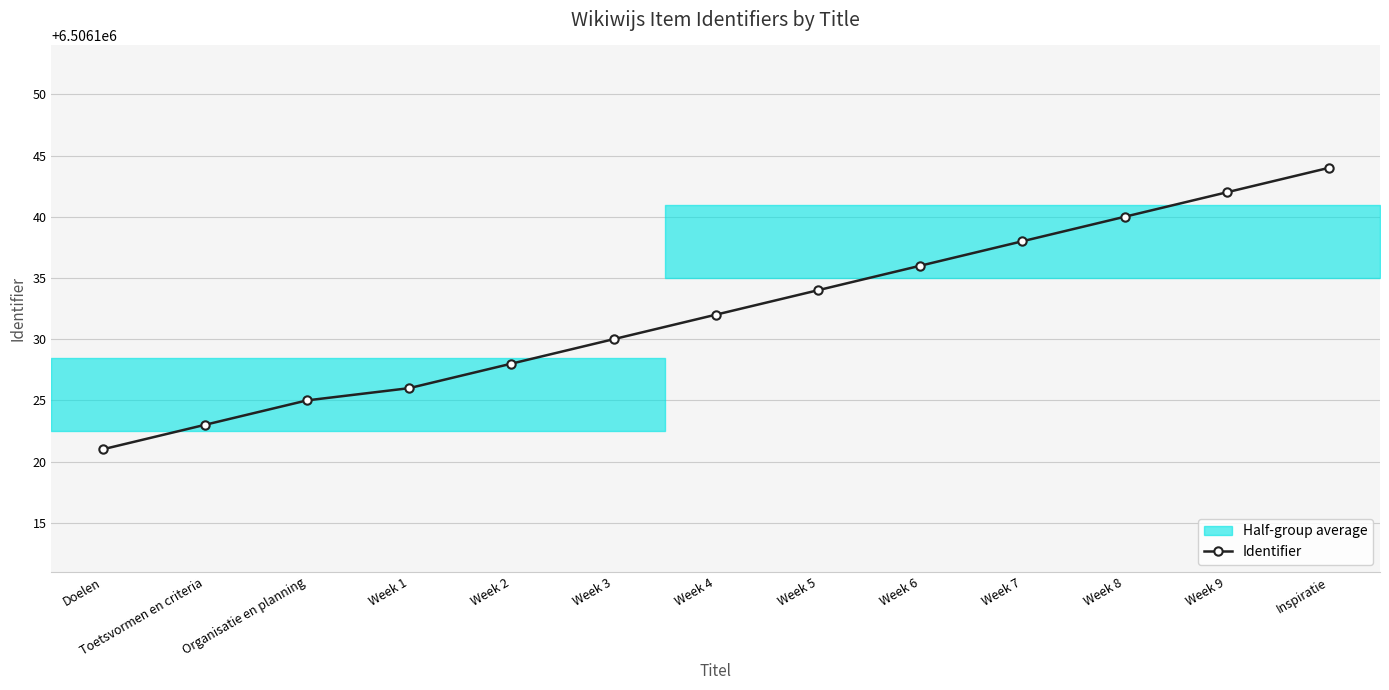

Reading right to left, transcribe all the data shown in this chart.

6506144	6506142	6506140	6506138	6506136	6506134	6506132	6506130	6506128	6506126	6506125	6506123	6506121